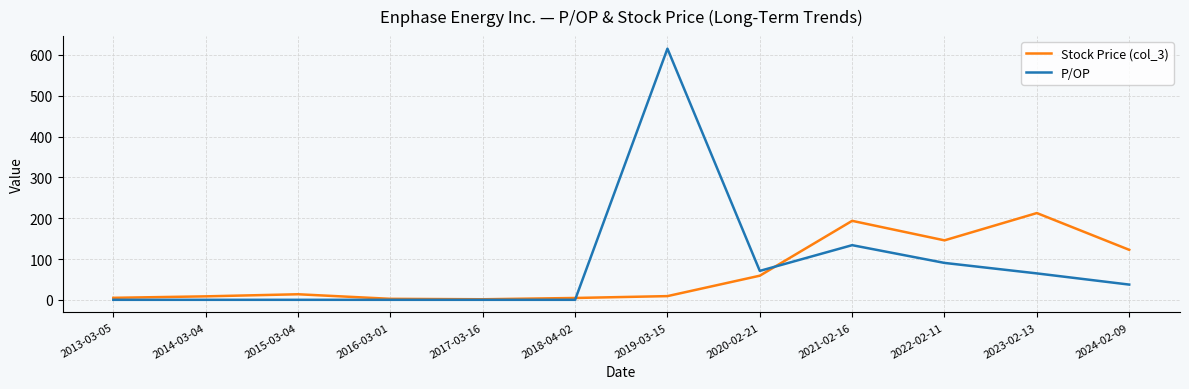

The value of P/OP at 2015-03-04 is 366.0. True or false?

False